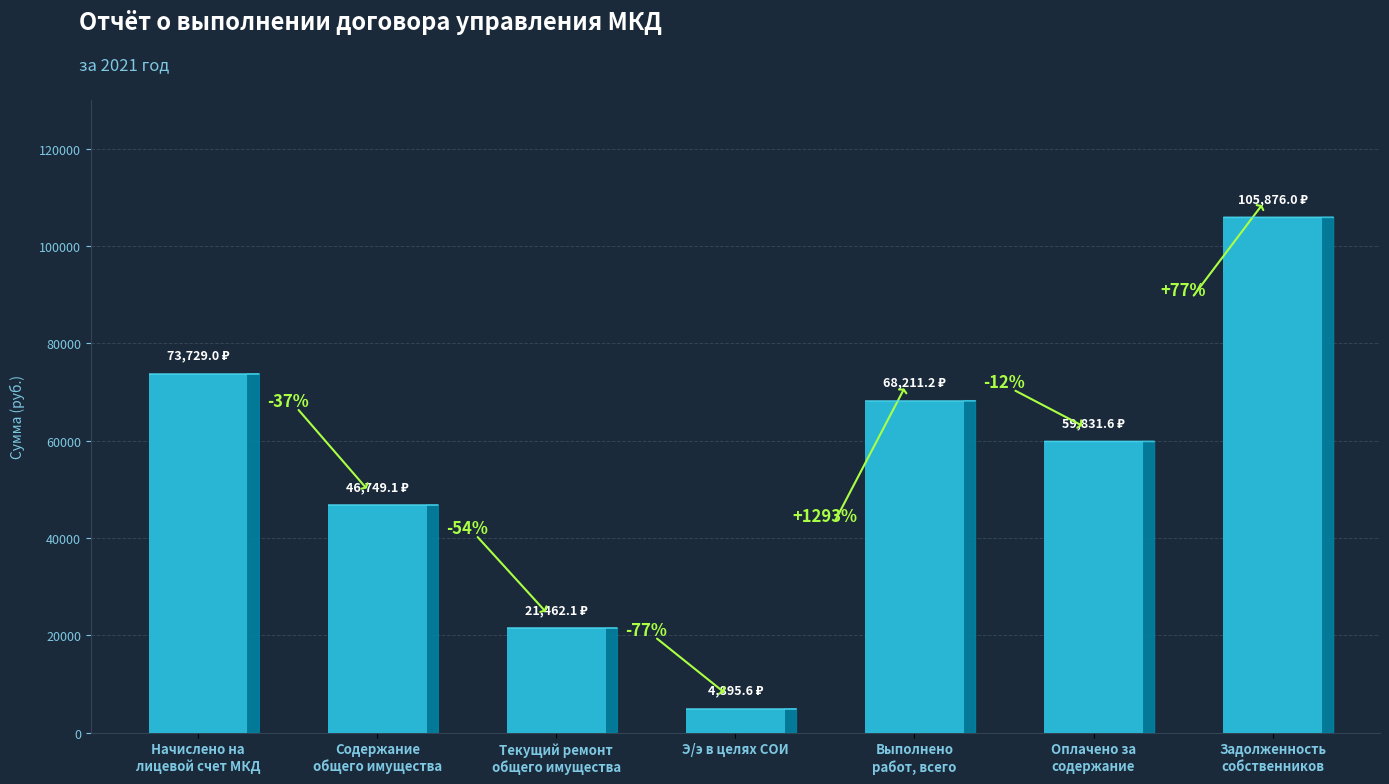

True or false: the data shows 51417.3 at Начислено на
лицевой счет МКД.

False